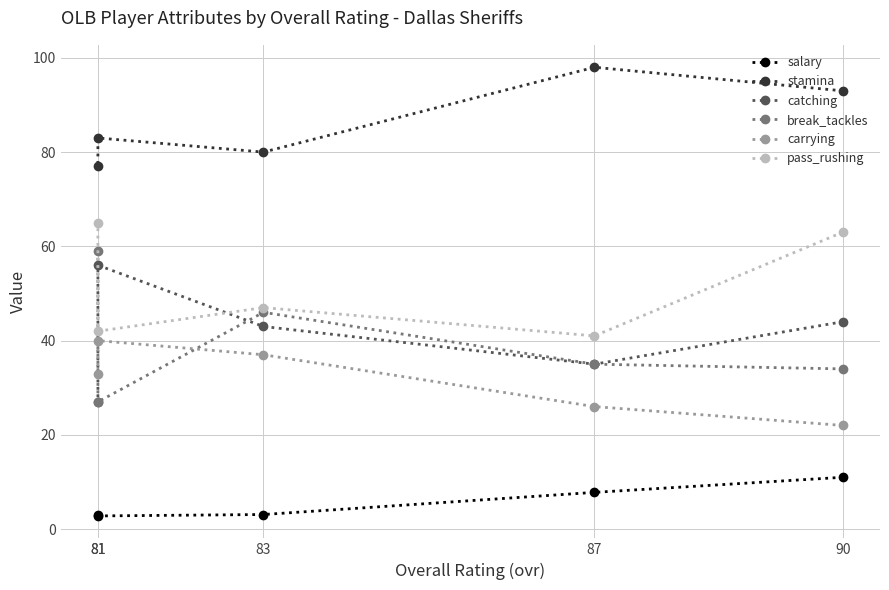

Is it true that stamina equals 80.0 at 83?

True